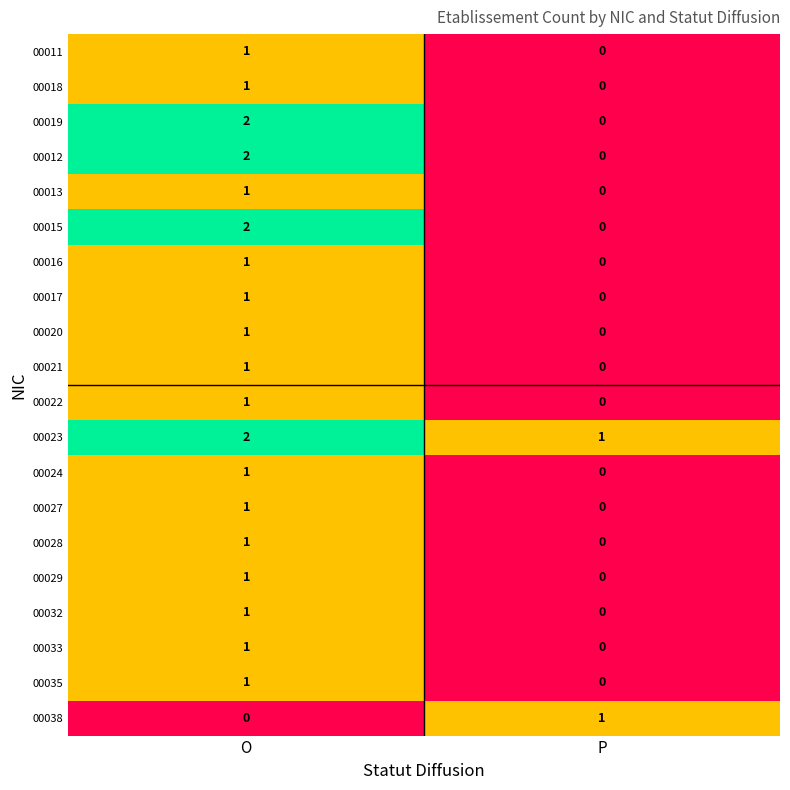

Is the value of 00020 at O greater than the value of 00027 at P?

Yes